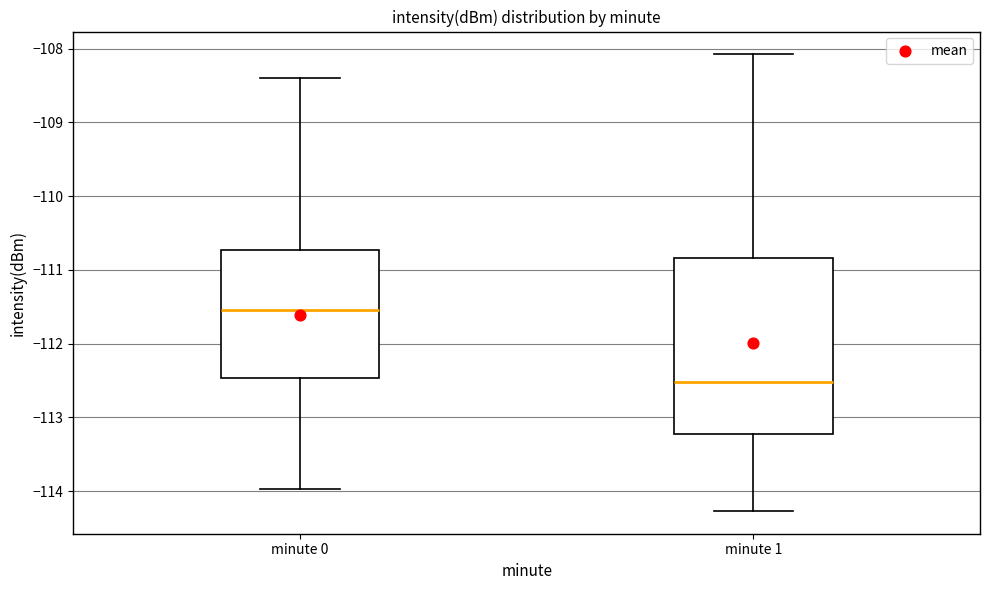

Reading left to right, transcribe this box plot: for each box, give where its median line is, the range the box spans, and where its two whiskers end, as read against the y-axis. The values are not printed on the chart, so give them approximately, as read against the axis.

minute 0: median -111.5, box -112.5 to -110.7, whiskers -114.0 to -108.4
minute 1: median -112.5, box -113.2 to -110.8, whiskers -114.3 to -108.1